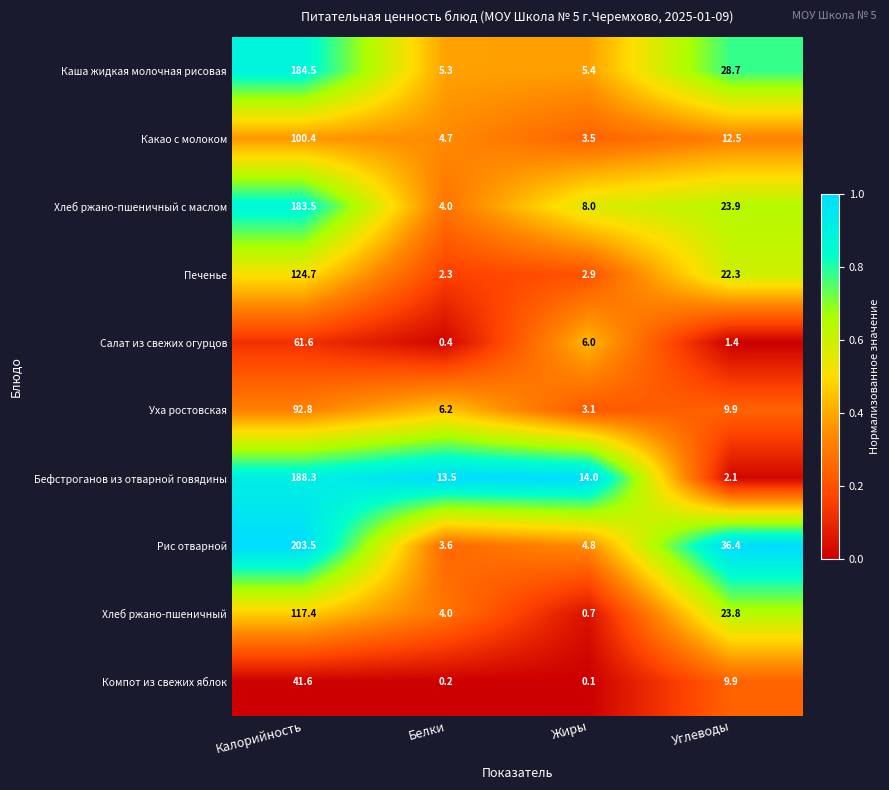

The value of Каша жидкая молочная рисовая at Жиры is 5.4. True or false?

True